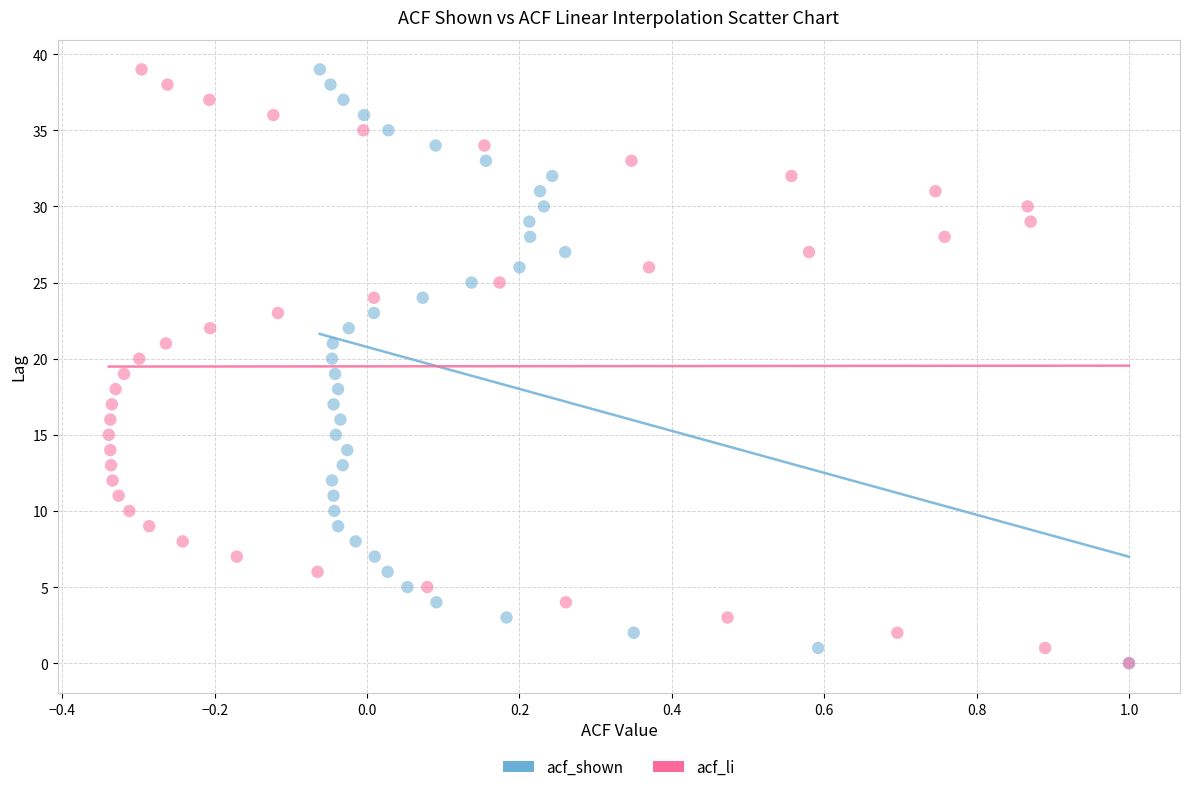

What are all the series names shown in the legend?

acf_shown, acf_li